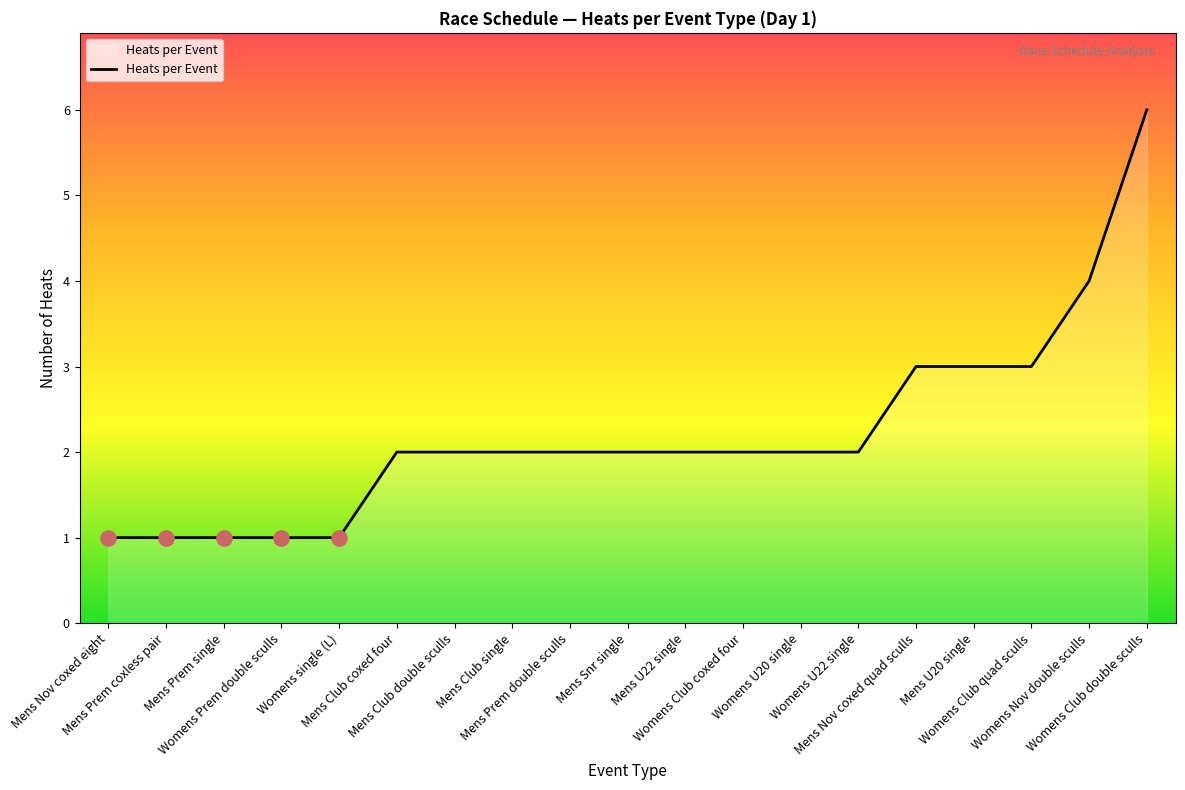

Approximately how many times larger is the value at Mens Prem single compared to Mens Snr single?

0.5